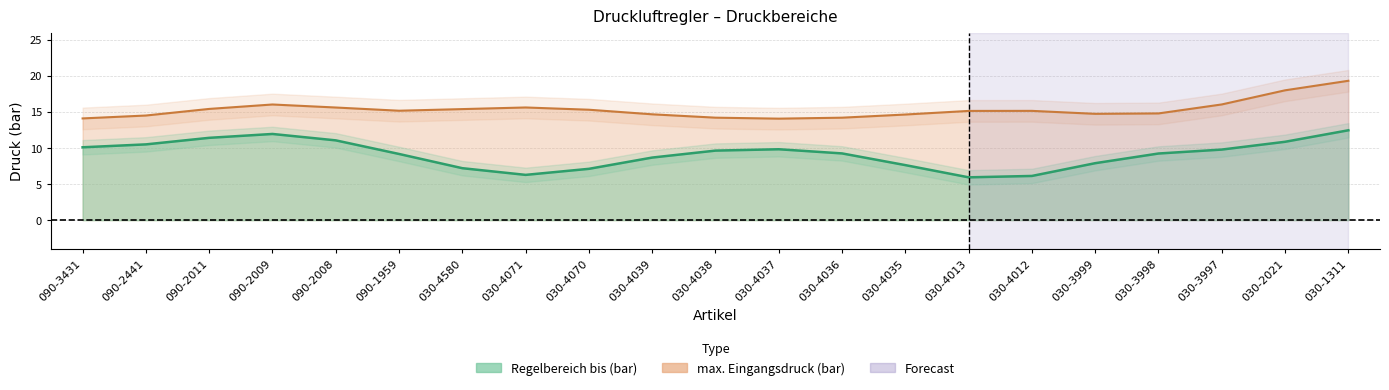

True or false: max. Eingangsdruck (bar) and Regelbereich bis (bar) cross at least once.

False